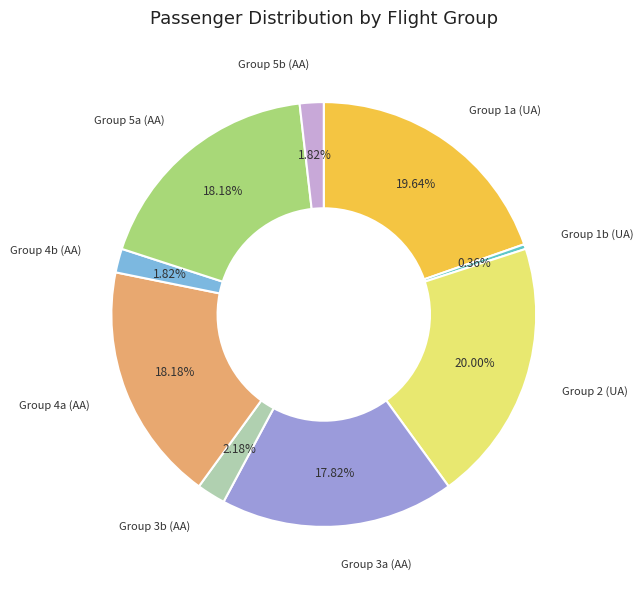

To the nearest percent, what percentage of the pie is Group 3b (AA)?

2%